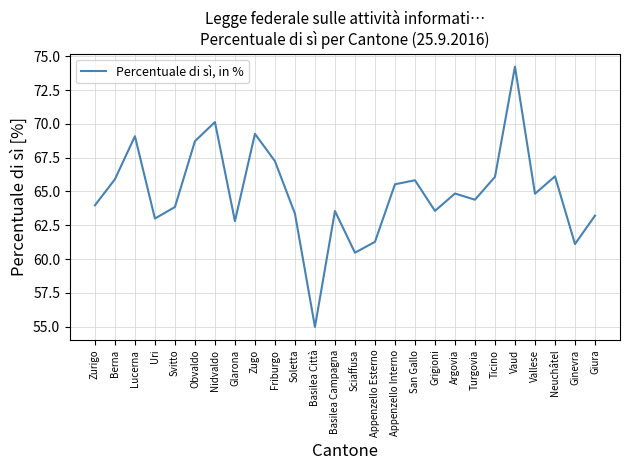

Which has a higher value, Turgovia or Nidvaldo?

Nidvaldo